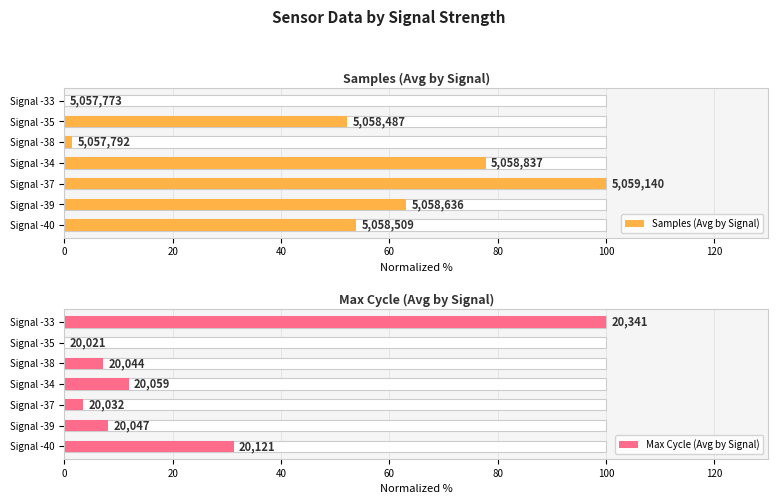

At 100, list the series in order from smallest to largest.

Max Cycle (Avg by Signal), Samples (Avg by Signal)